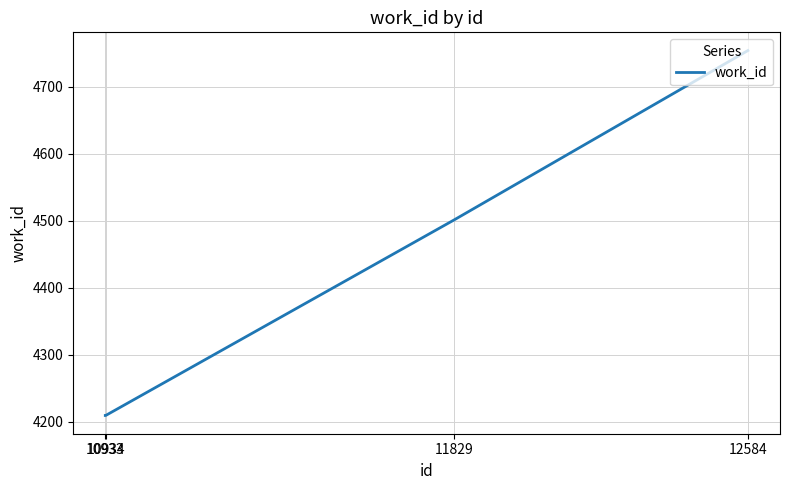

What is the greatest value displayed?

4754